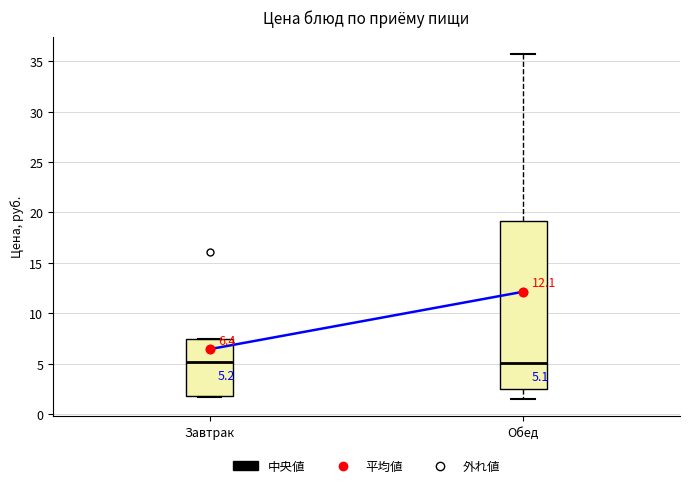

Which box is the tallest, from its lower edge to its upper edge?

Обед